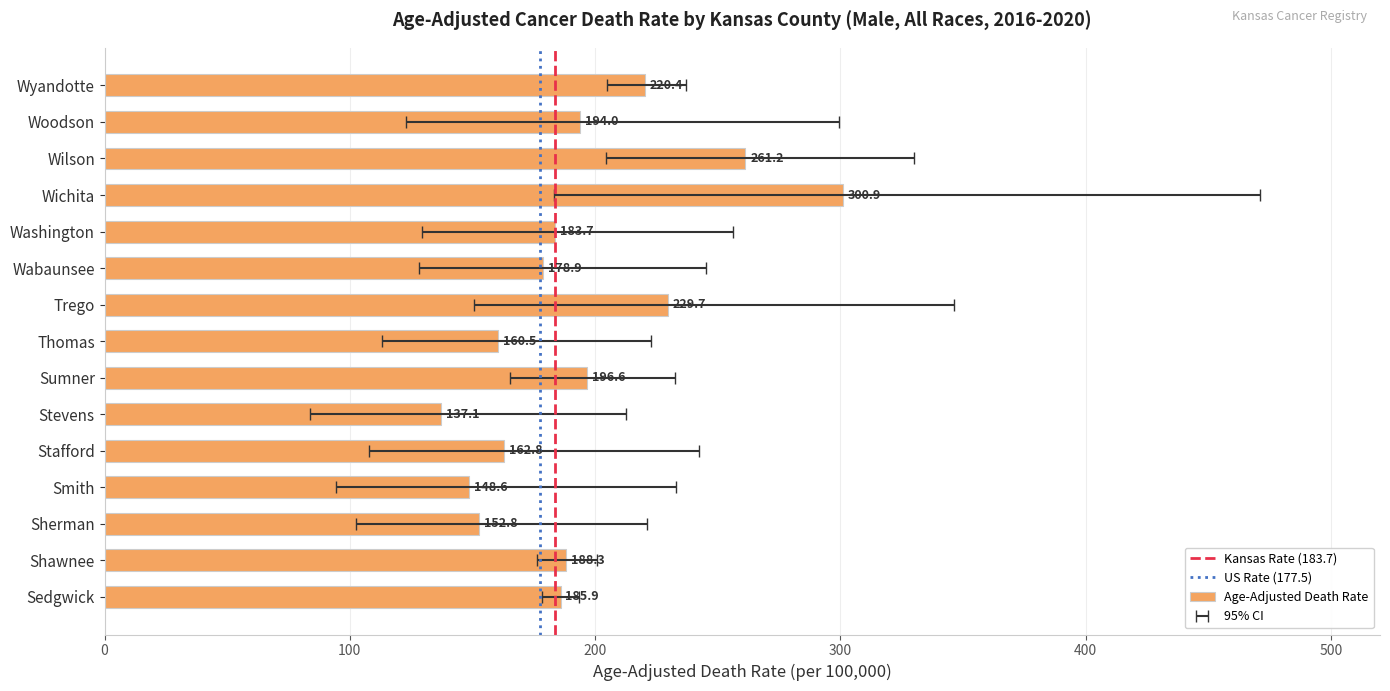

List the series in order of their overall mean, highest first.

Upper CI, Age-Adjusted Death Rate, Lower CI